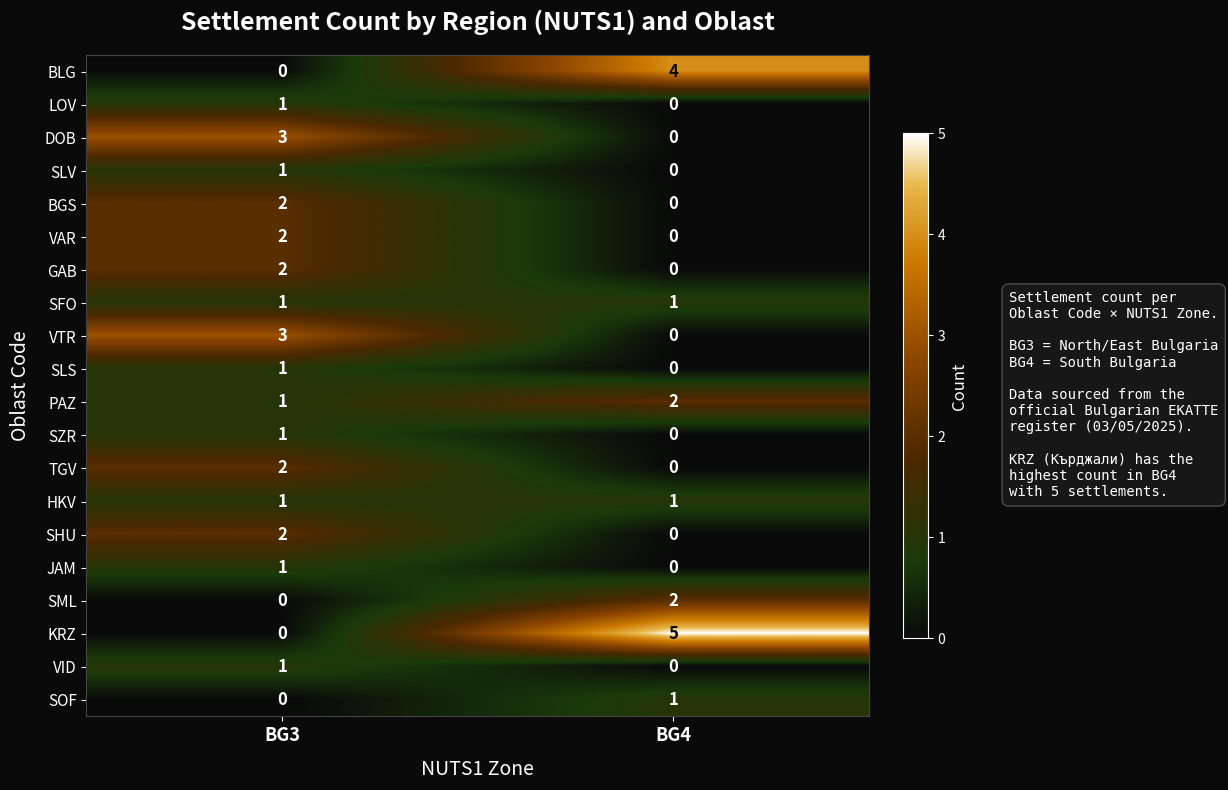

Where is SZR nearest to the value 0?

BG4